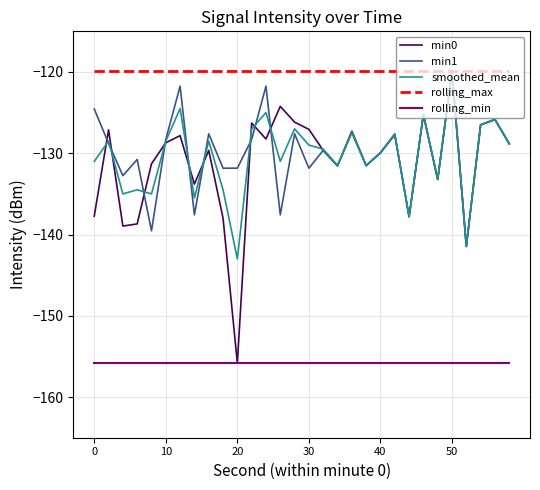

True or false: rolling_min and rolling_max cross at least once.

False